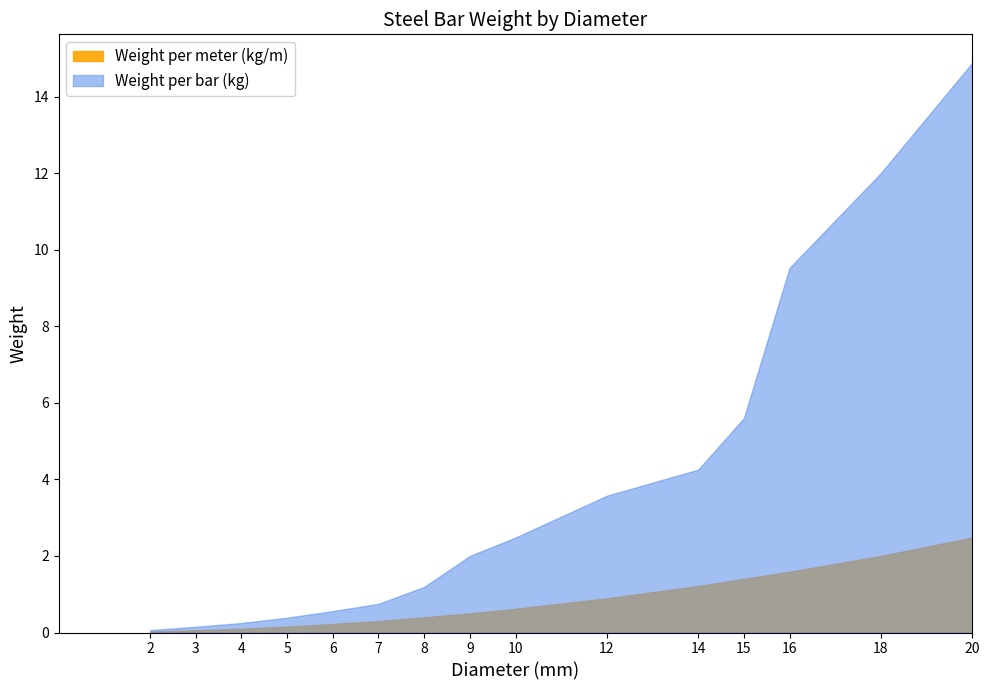

How many lines are shown in the chart?

2